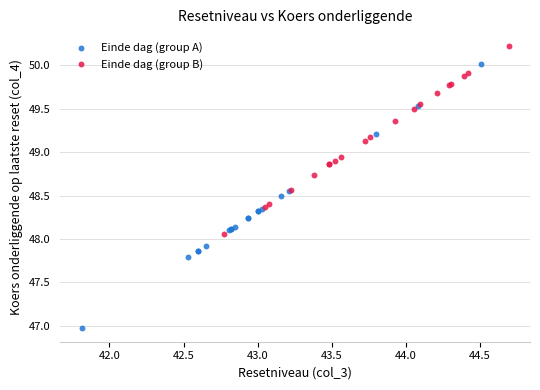

Which series reaches the minimum Y coordinate?

Einde dag (group A)